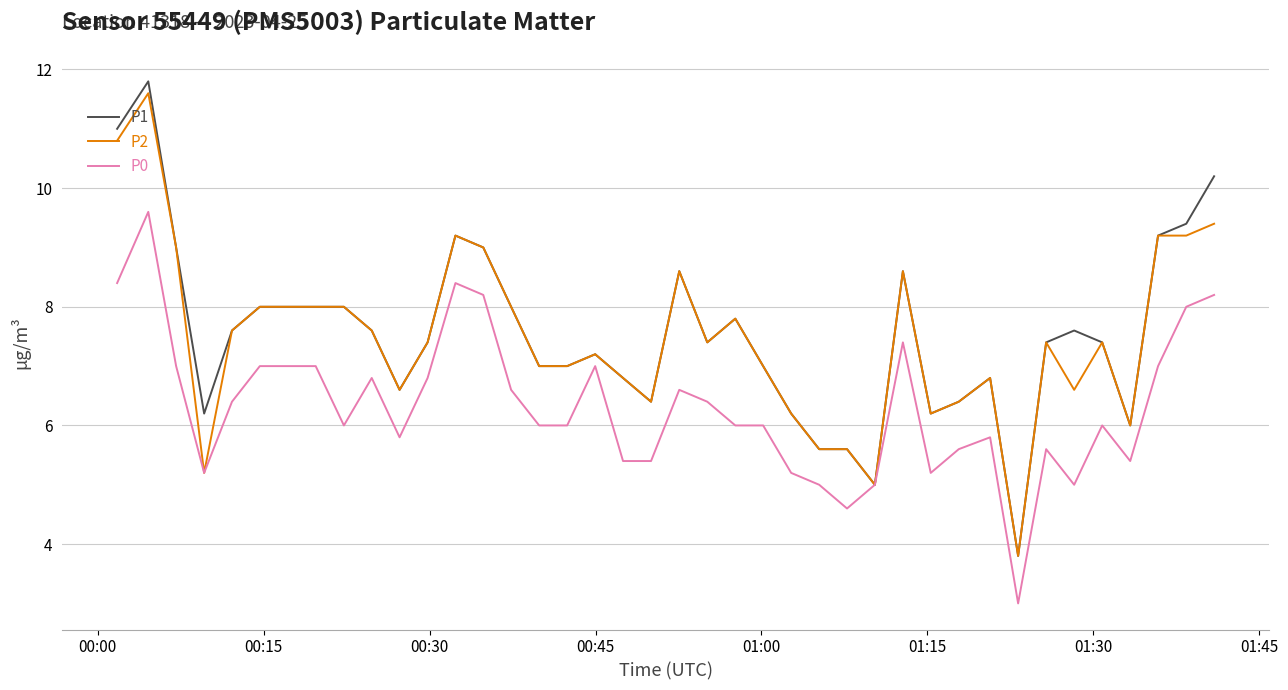

What is the smallest value displayed?

3.0